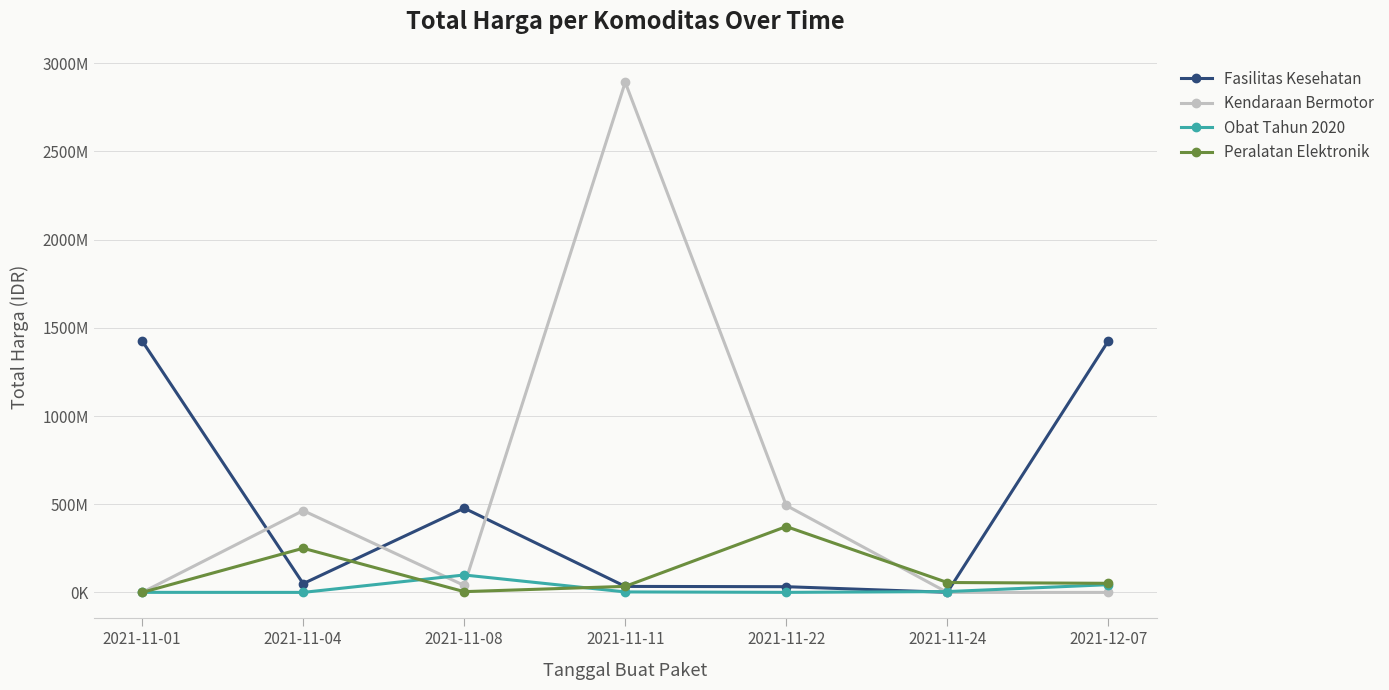

Reading left to right, what are all the values shown in this chart?

Fasilitas Kesehatan: 2021-11-01=1425867900	2021-11-04=49730040	2021-11-08=477600000	2021-11-11=34000000	2021-11-22=32441200	2021-11-24=577875	2021-12-07=1425867900
Kendaraan Bermotor: 2021-11-01=0	2021-11-04=464002100	2021-11-08=39440000	2021-11-11=2892122000	2021-11-22=493000000	2021-11-24=0	2021-12-07=0
Obat Tahun 2020: 2021-11-01=333600	2021-11-04=78000	2021-11-08=98772570	2021-11-11=2772000	2021-11-22=265000	2021-11-24=4672200	2021-12-07=43859200
Peralatan Elektronik: 2021-11-01=0	2021-11-04=250350000	2021-11-08=4350000	2021-11-11=34292000	2021-11-22=373404000	2021-11-24=56152800	2021-12-07=51601000